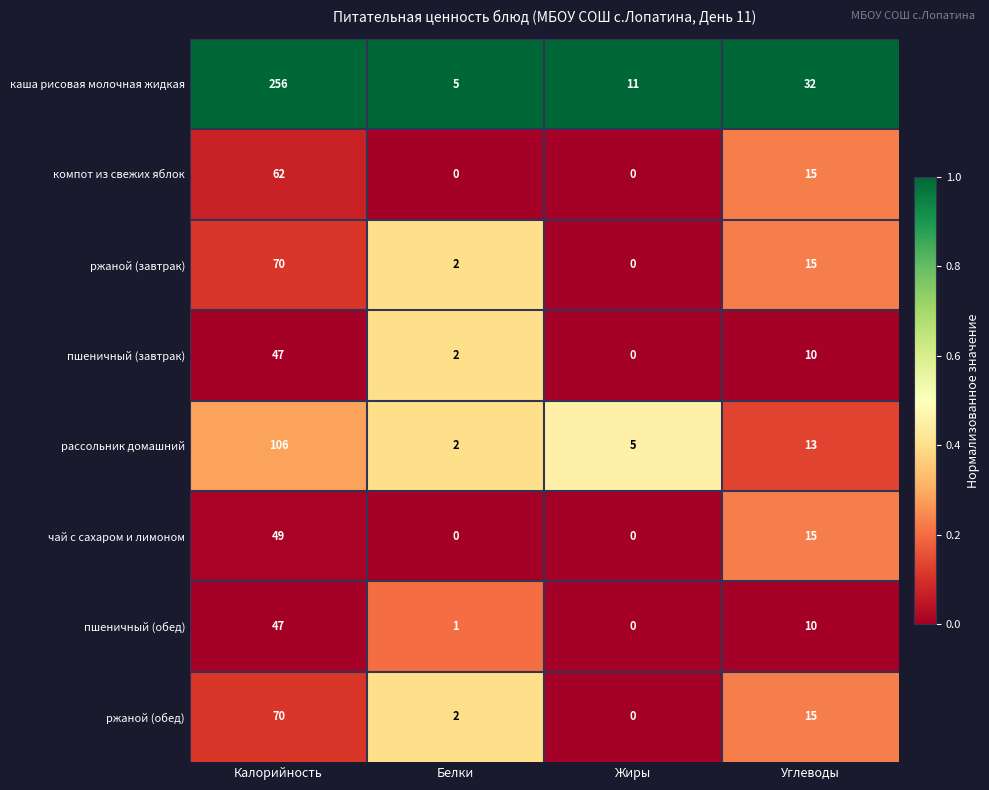

Which series has the largest total across all categories?

каша рисовая молочная жидкая